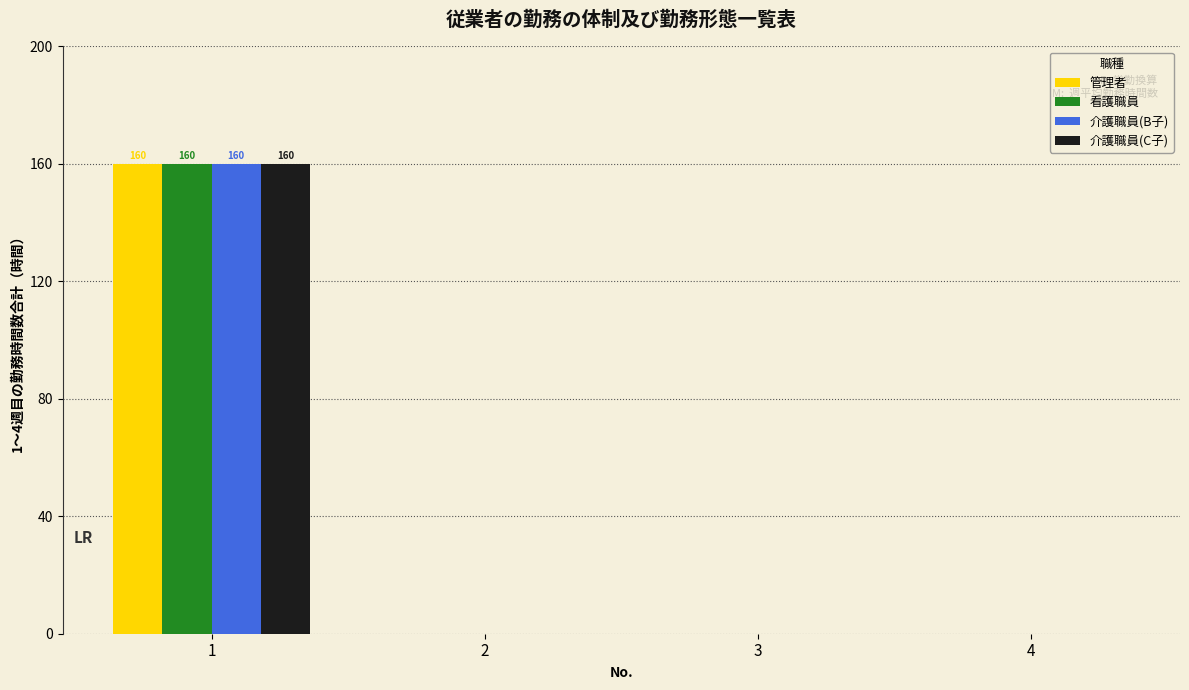

The 看護職員 series shows 100 at 4. True or false?

False